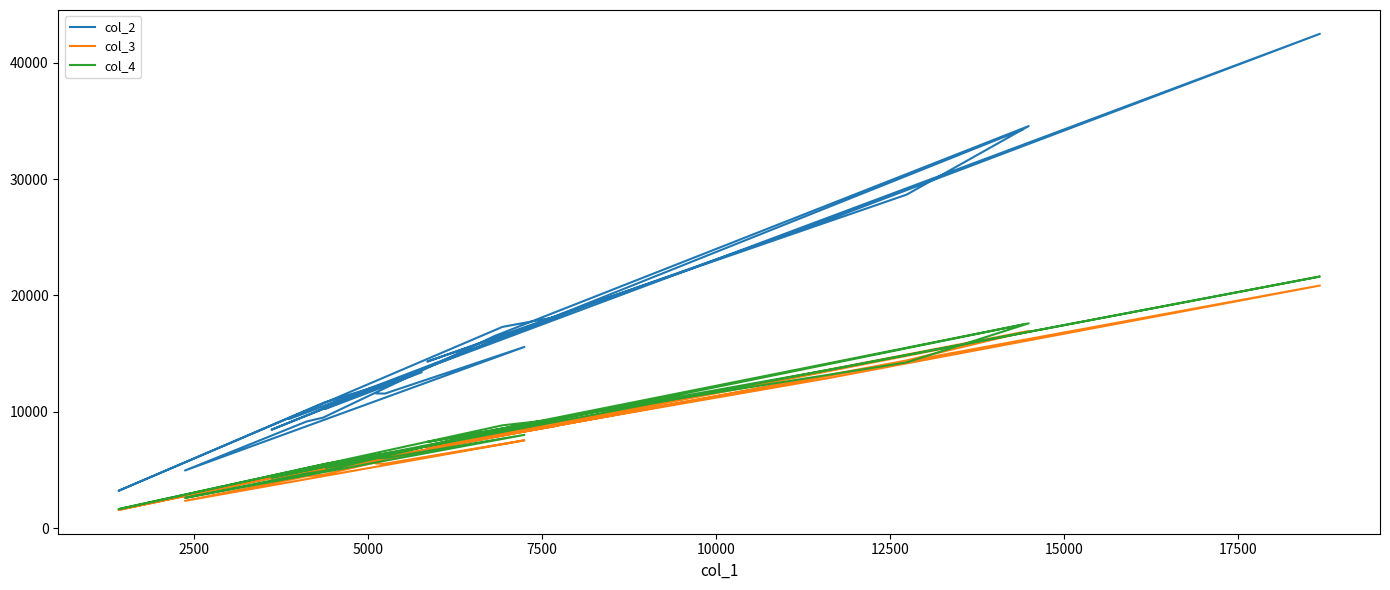

True or false: col_2 and col_3 intersect in this chart.

False